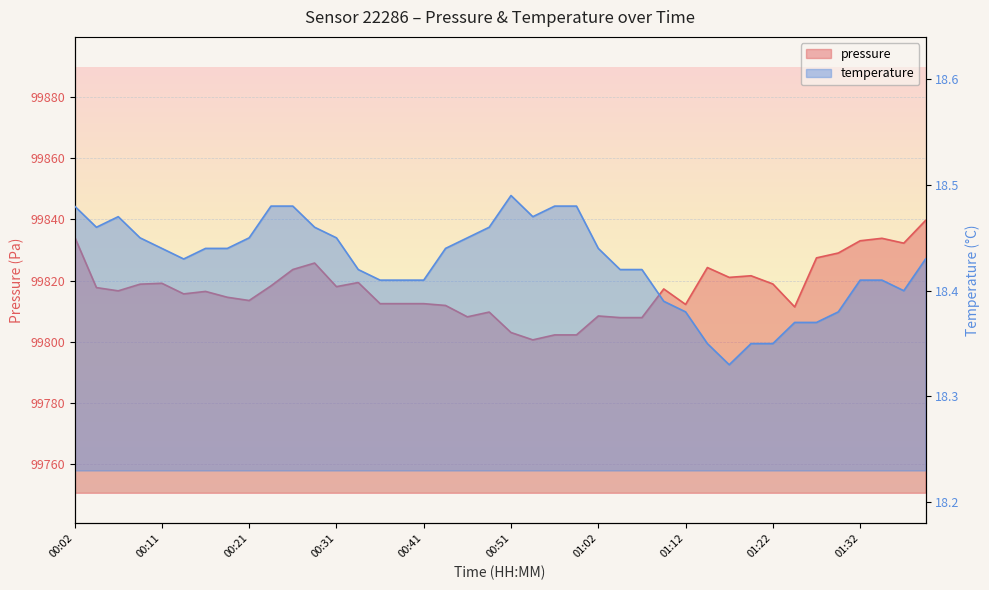

What is the value of the temperature point at the 1st from the left?

18.5